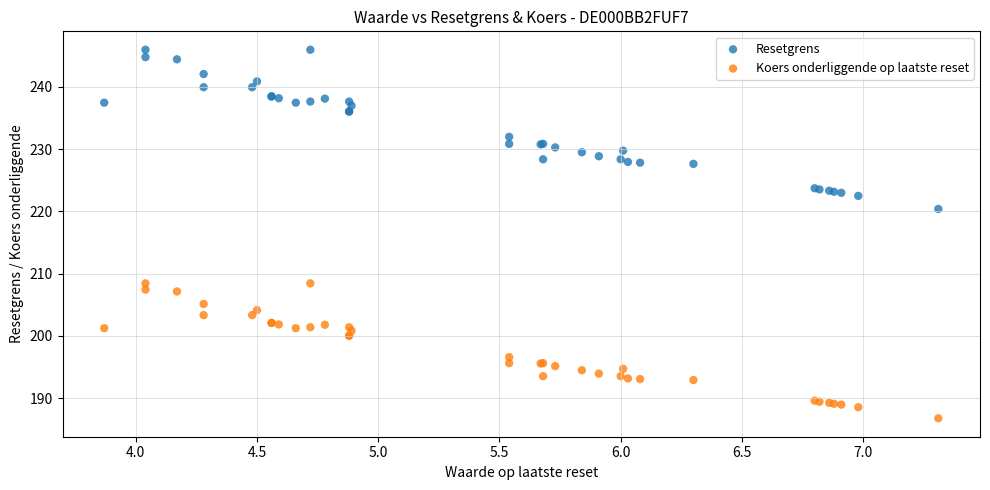

Which series reaches the maximum Y coordinate?

Resetgrens